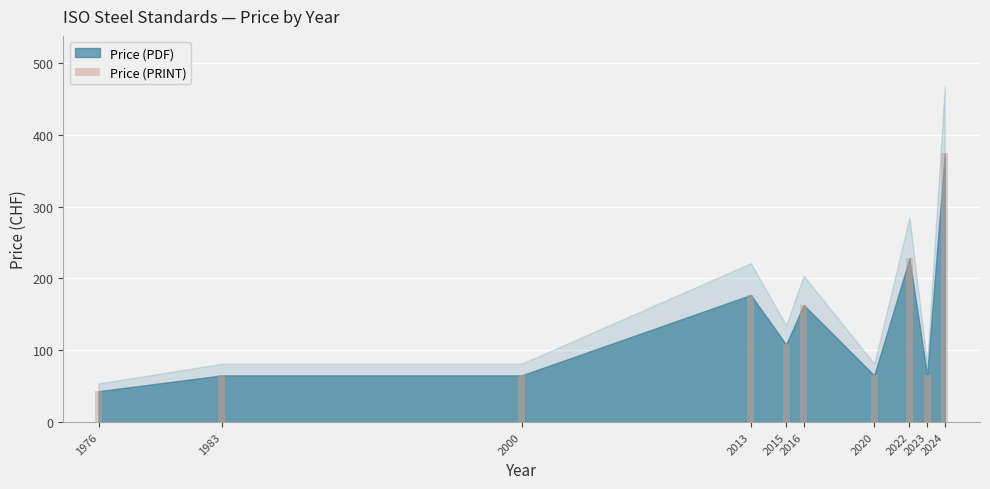

What is the change in value from 2015 to 2024?

+266